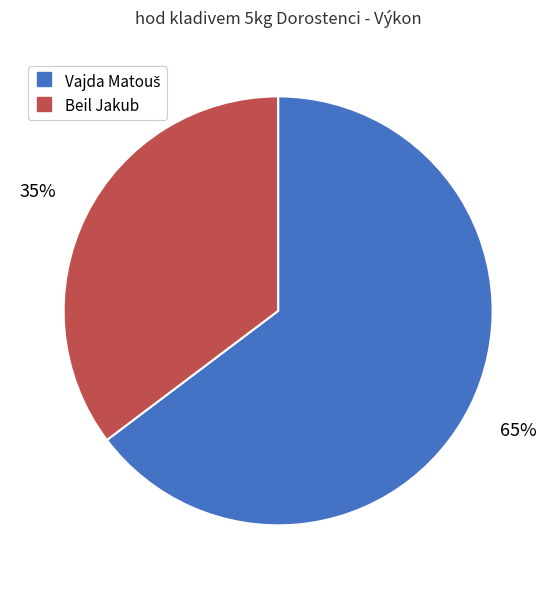

Which slice is the smallest?

Beil Jakub